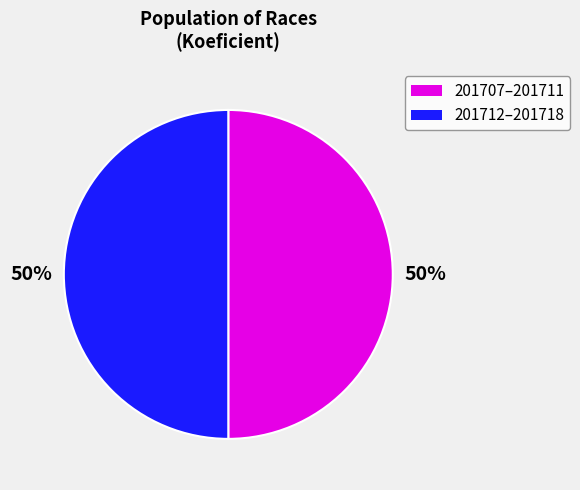

To the nearest percent, what is the average slice percentage?

50%